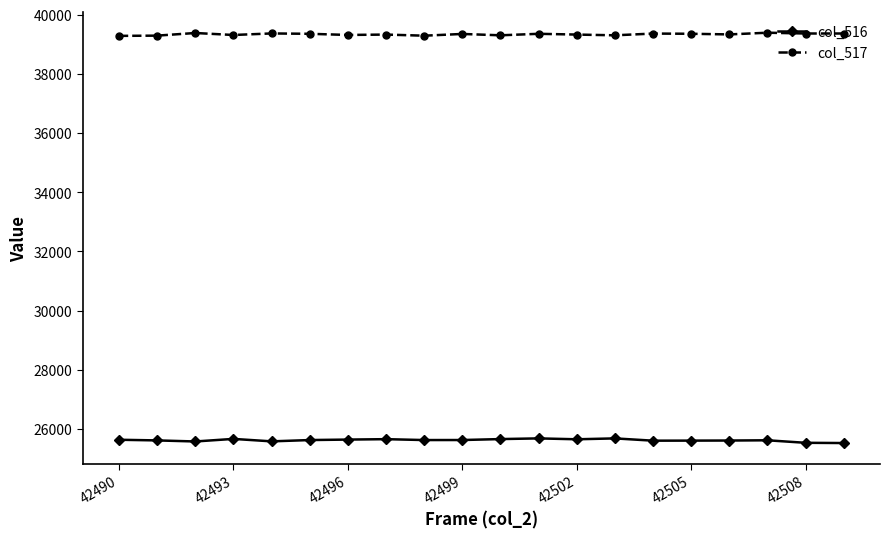

What are all the series names shown in the legend?

col_516, col_517